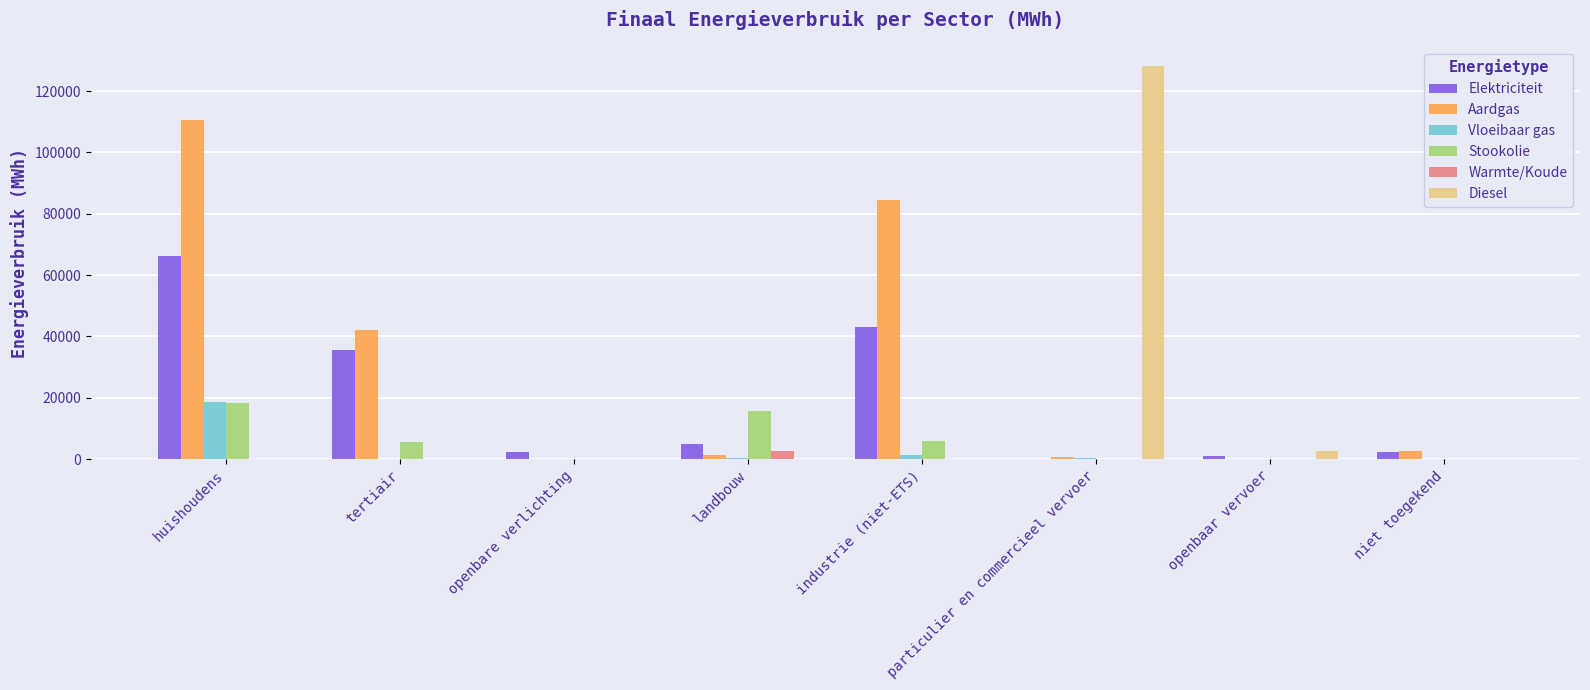

The Vloeibaar gas series shows 12823.4 at niet toegekend. True or false?

False